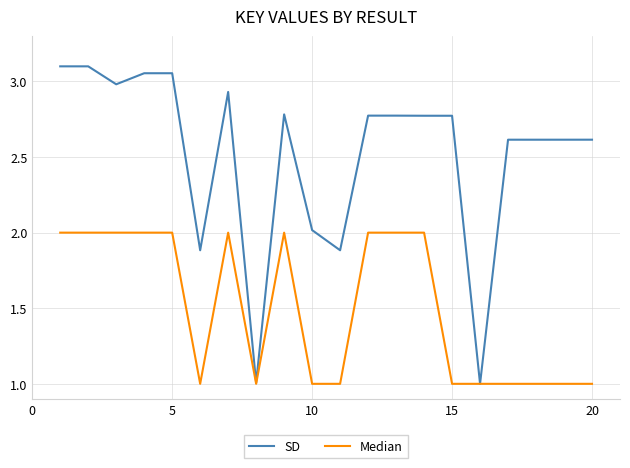

What is the sum of all Median values?

30.0